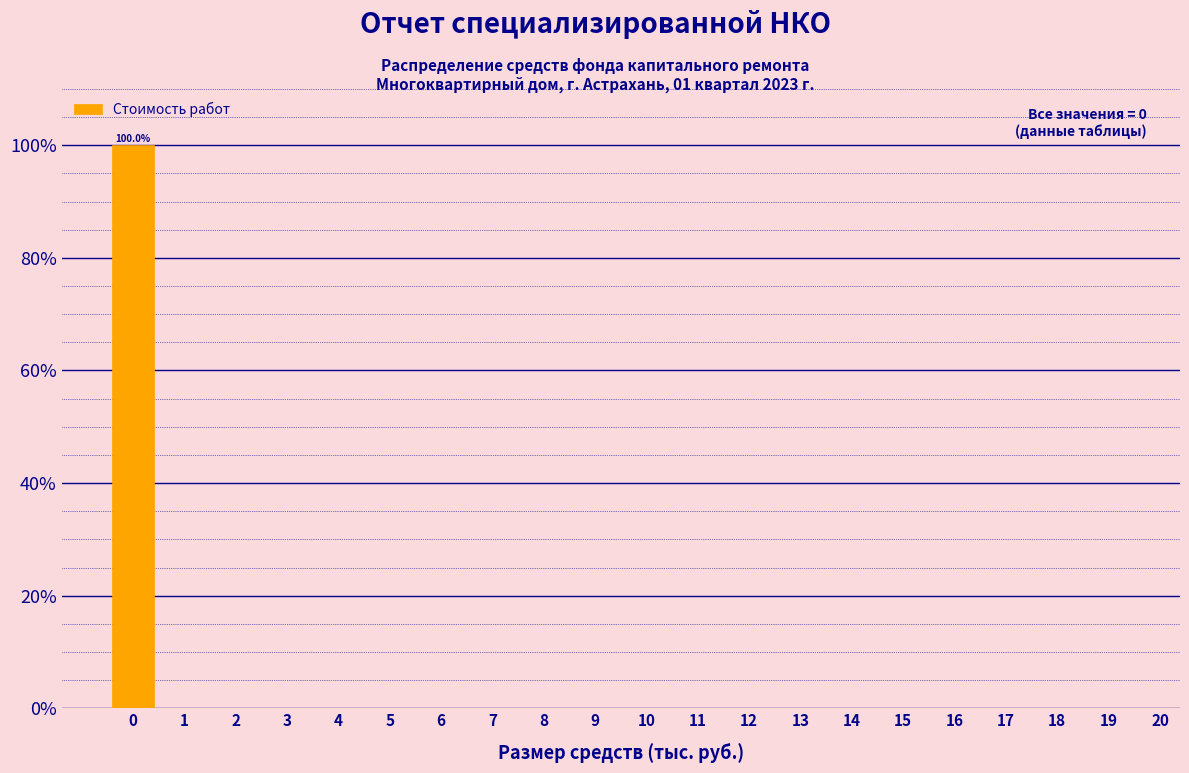

Over which range of the x-axis is the bar tallest?

-0.5 to 0.5